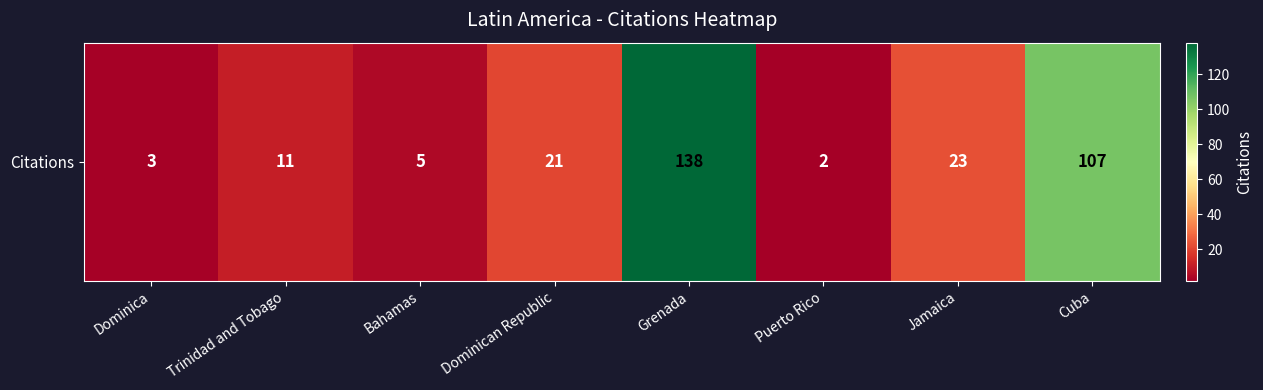

The value at Puerto Rico is 2. True or false?

True